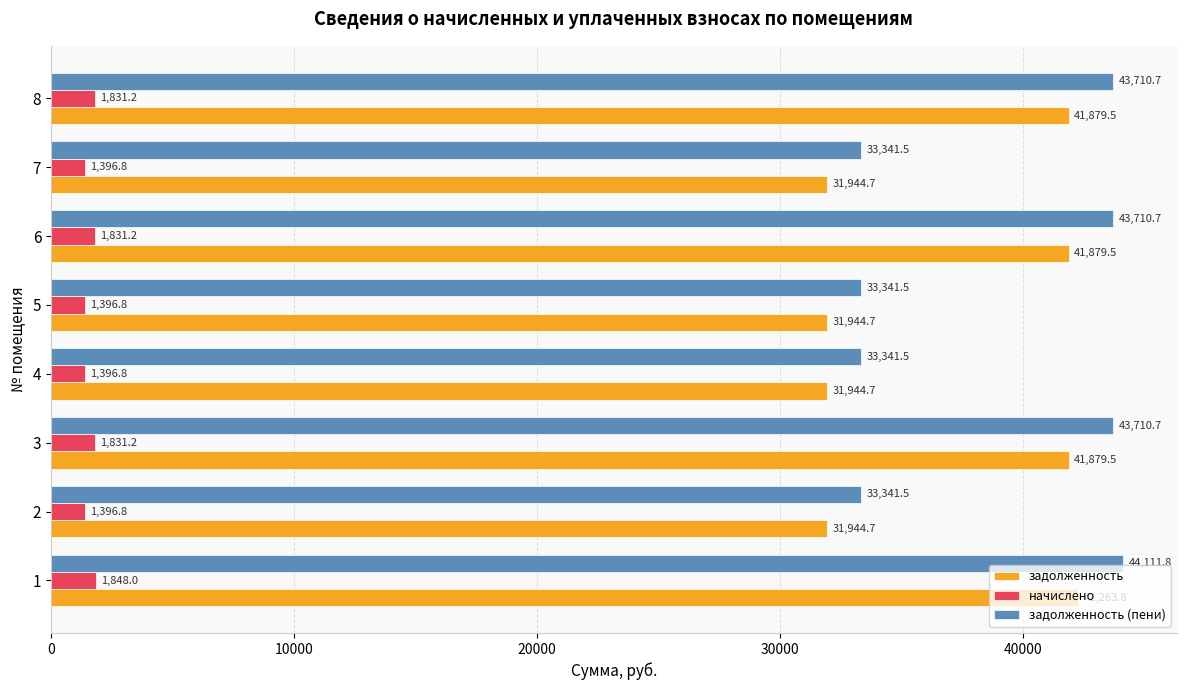

What is the highest value of the задолженность series?

42263.8